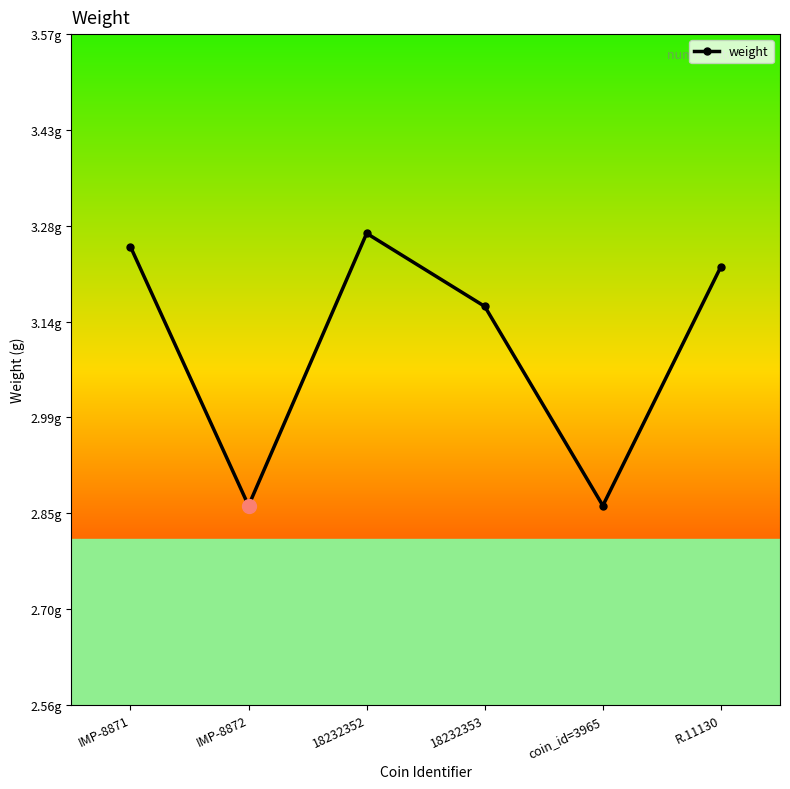

Does the chart have visible grid lines?

No